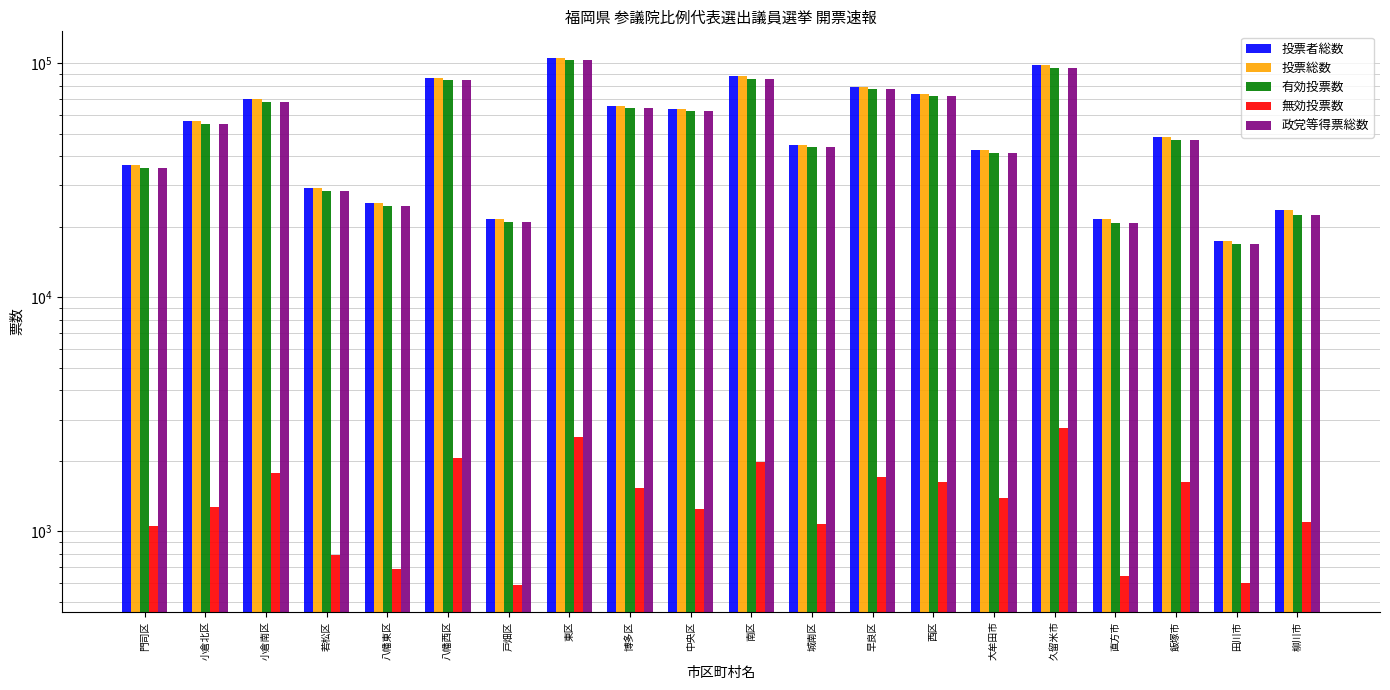

What is the difference between the highest and lowest values at 大牟田市?

41137